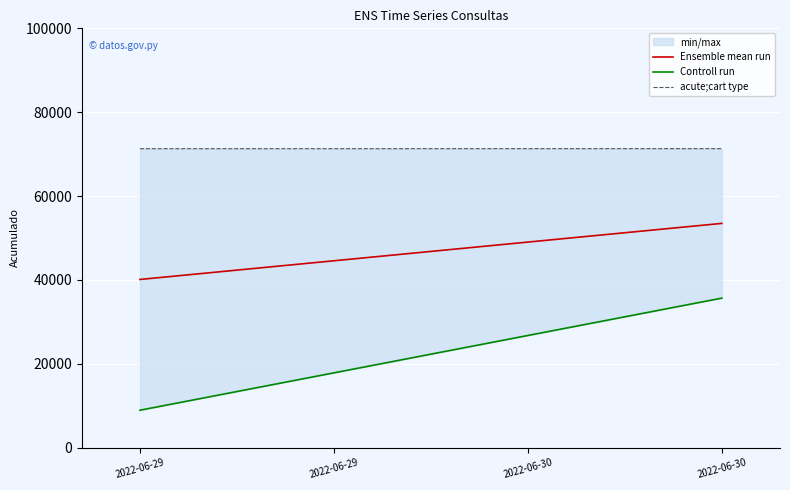

True or false: Controll run and acute;cart type cross at least once.

False